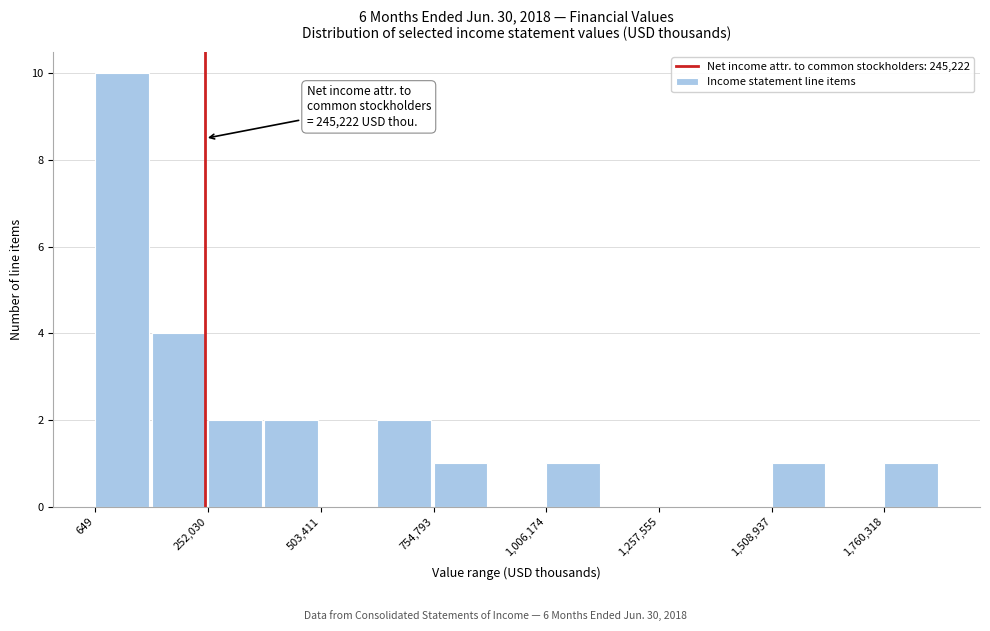

Read against the x-axis, roughly where is the centre of the tallest bar?

50000